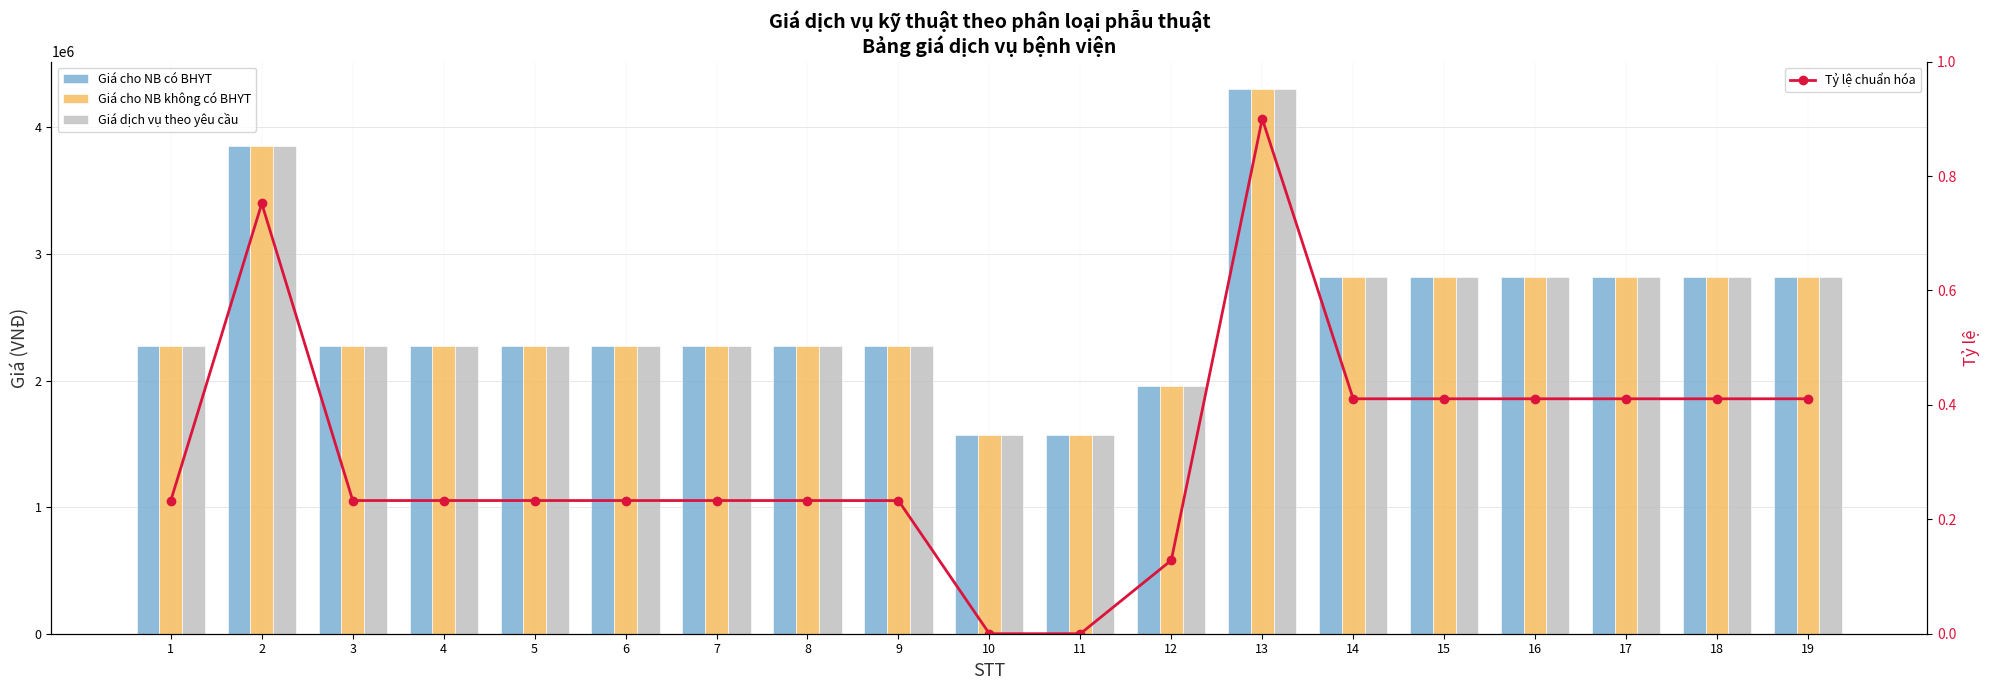

At which category is the sum across all series the highest?

13